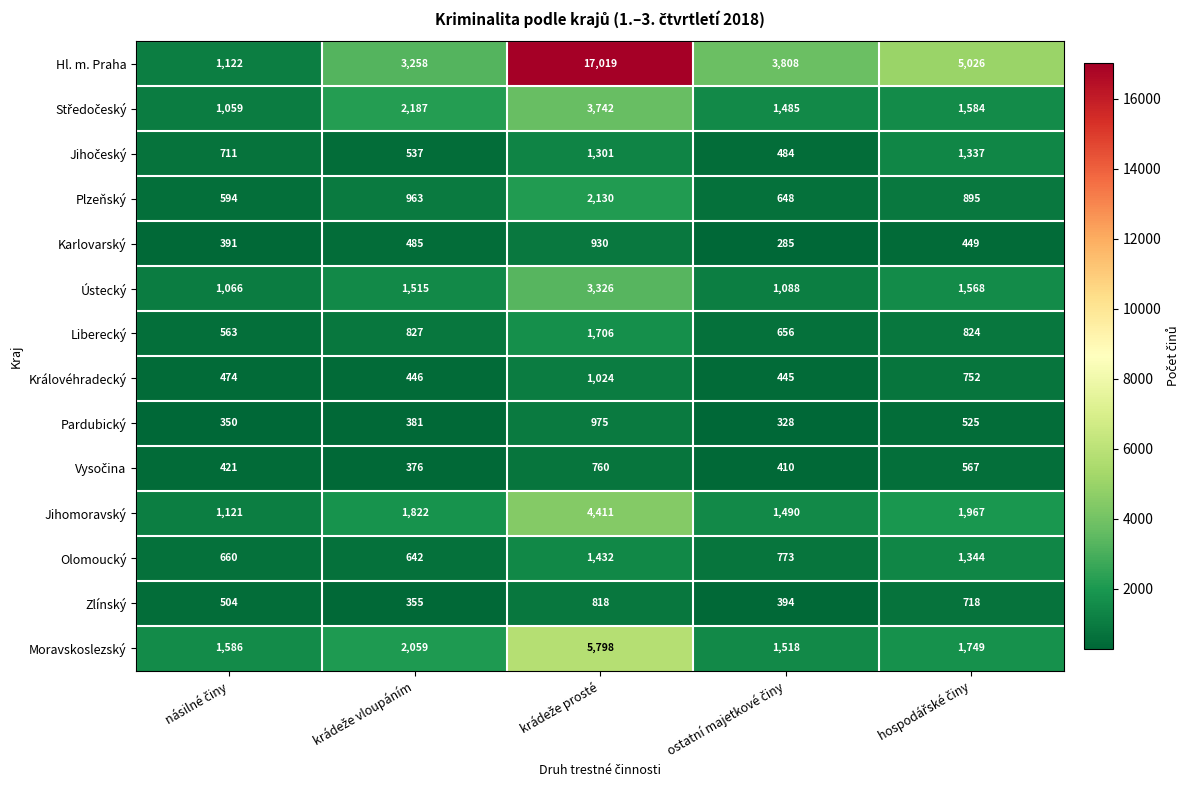

What is the greatest value displayed?

17019